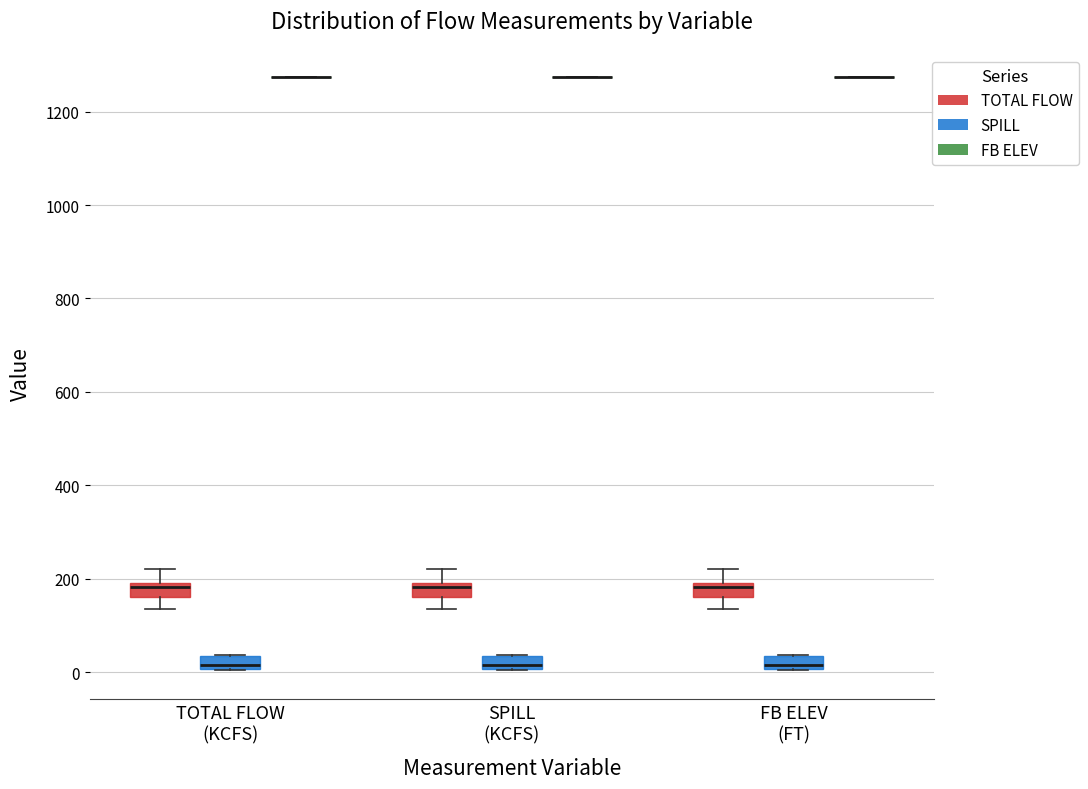

Where does the upper whisker of the box for SPILL (KCFS) (TOTAL FLOW) end on the y-axis? The values are not printed on the chart, so give them approximately, as read against the axis.

220